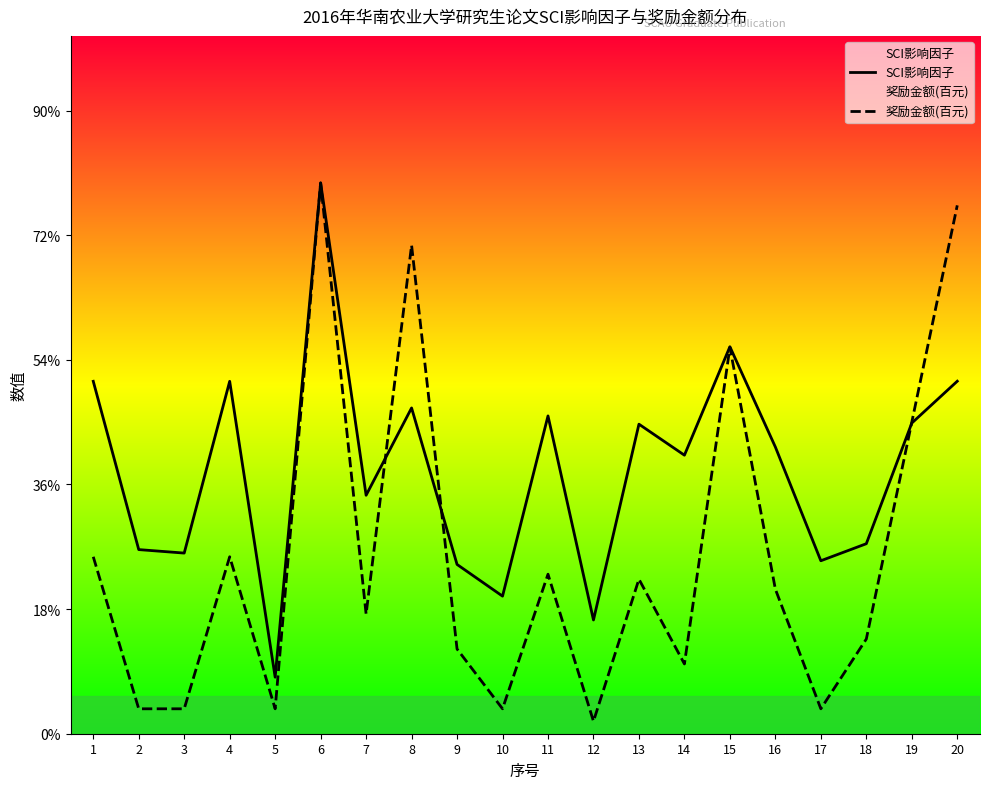

At 20, list the series in order from smallest to largest.

SCI影响因子, 奖励金额(百元)